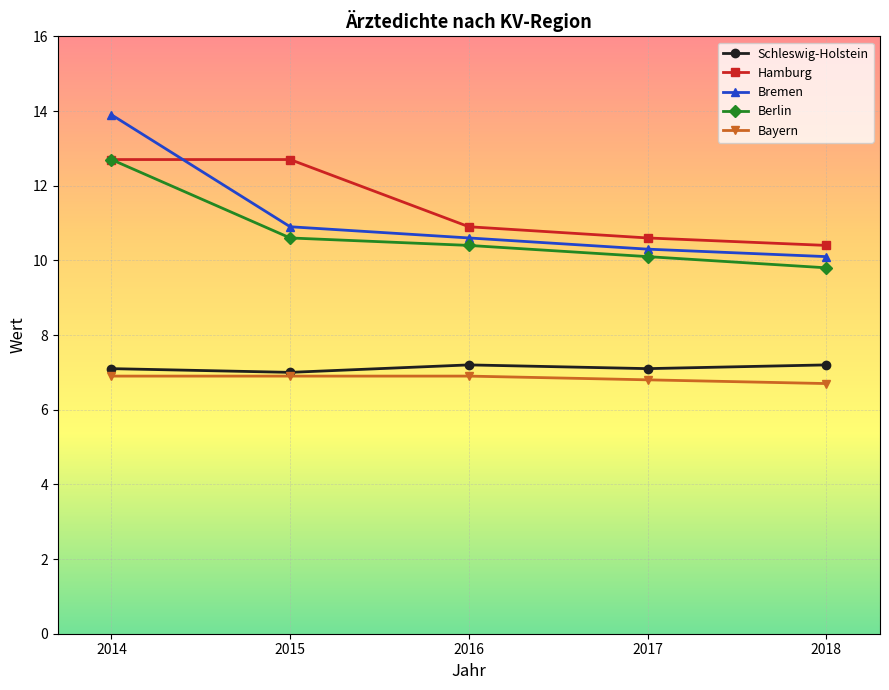

The value of Berlin at 2017 is 10.1. True or false?

True